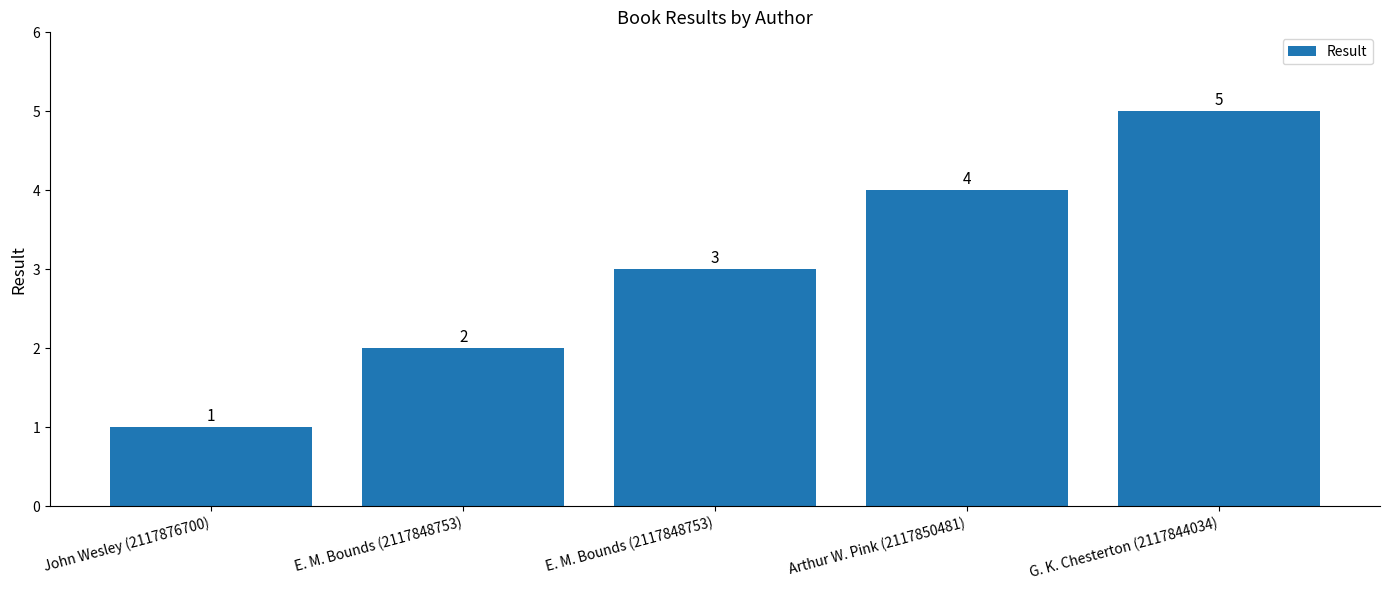

What is the minimum value shown in the chart?

1